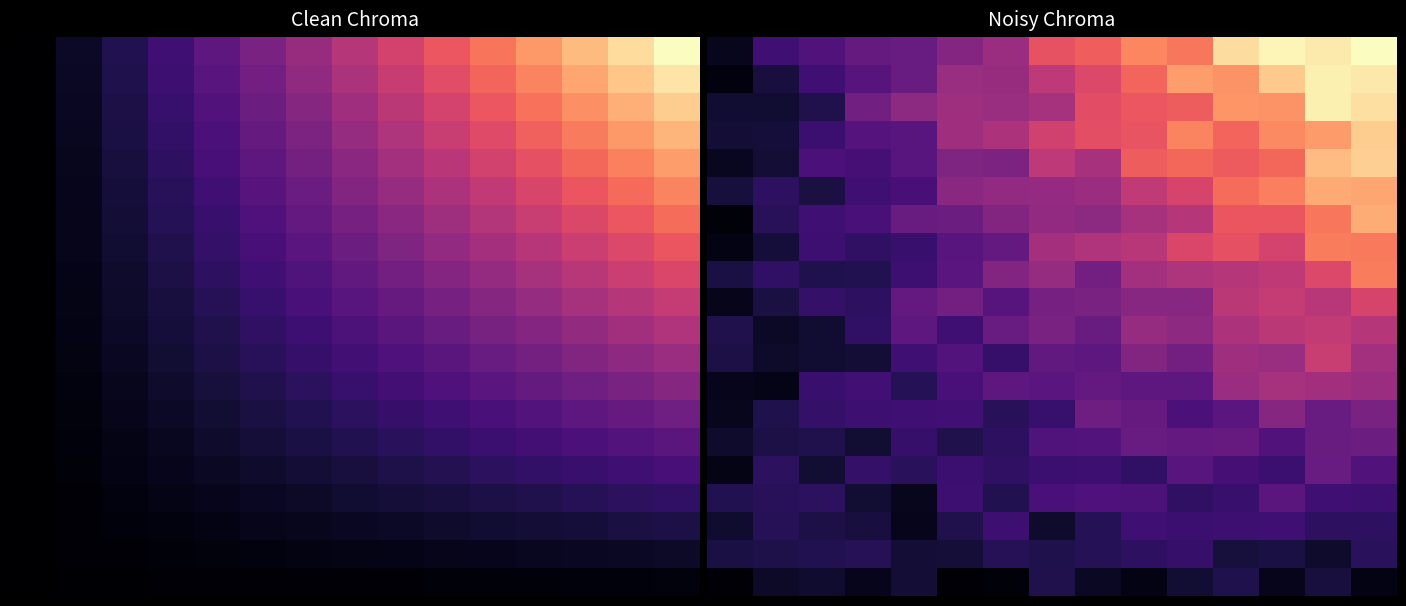

What is the difference between the highest and lowest values at 13?

0.9